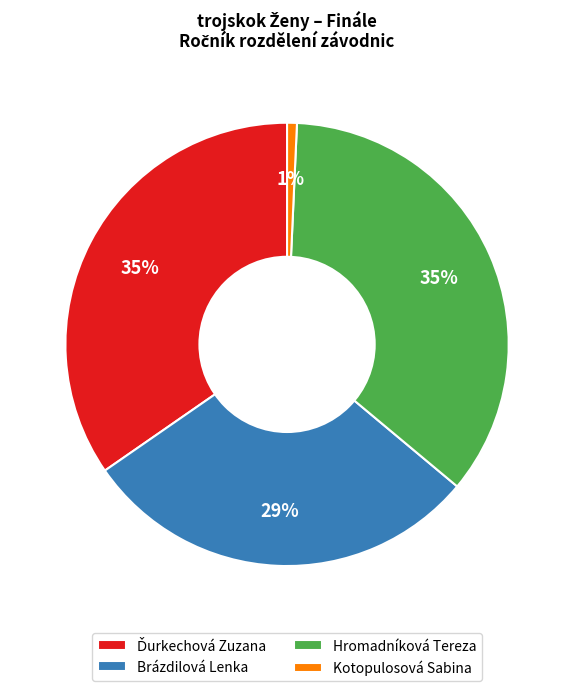

Which slice is the smallest?

Kotopulosová Sabina